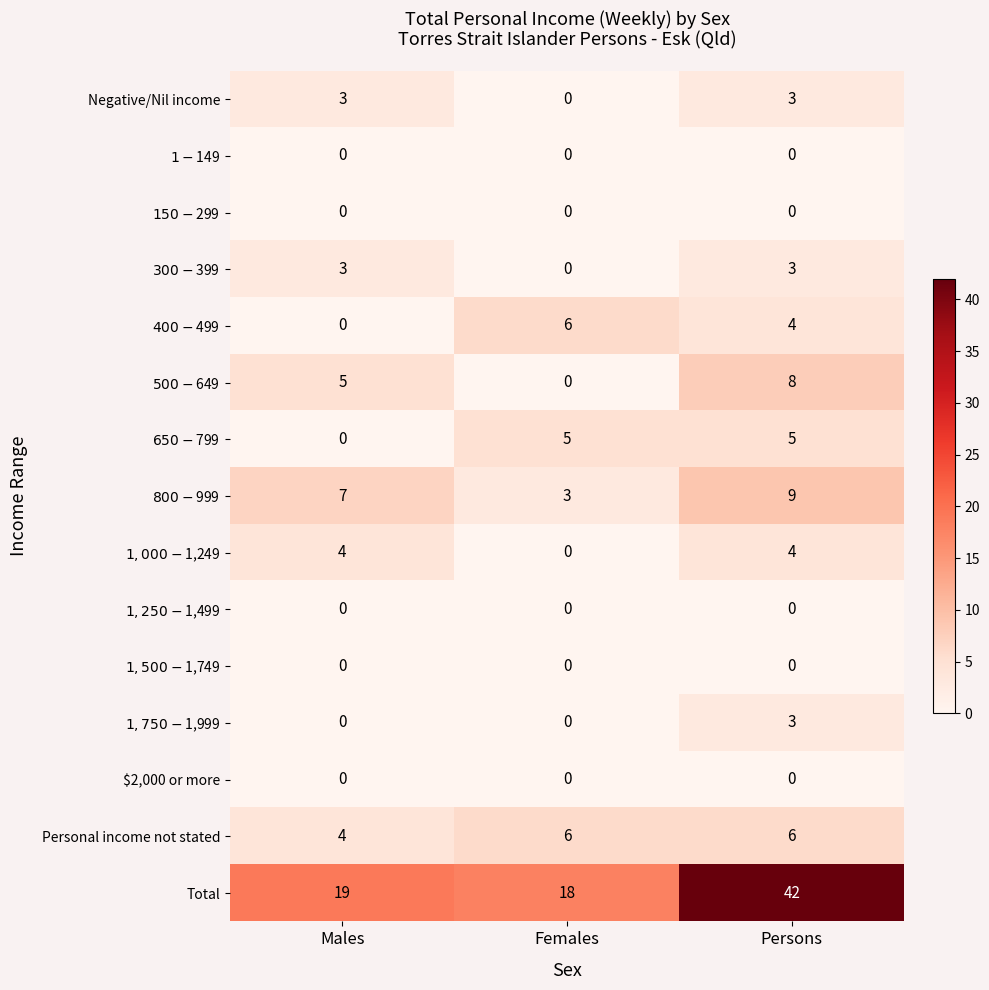

Is the value of $2,000 or more at Persons greater than the value of Personal income not stated at Males?

No